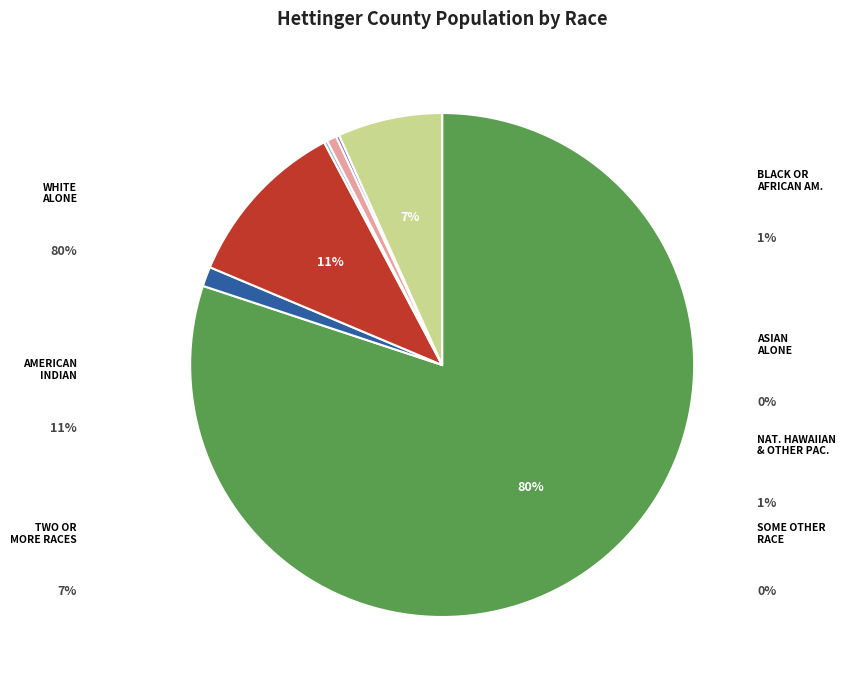

Which slice is the largest?

White alone